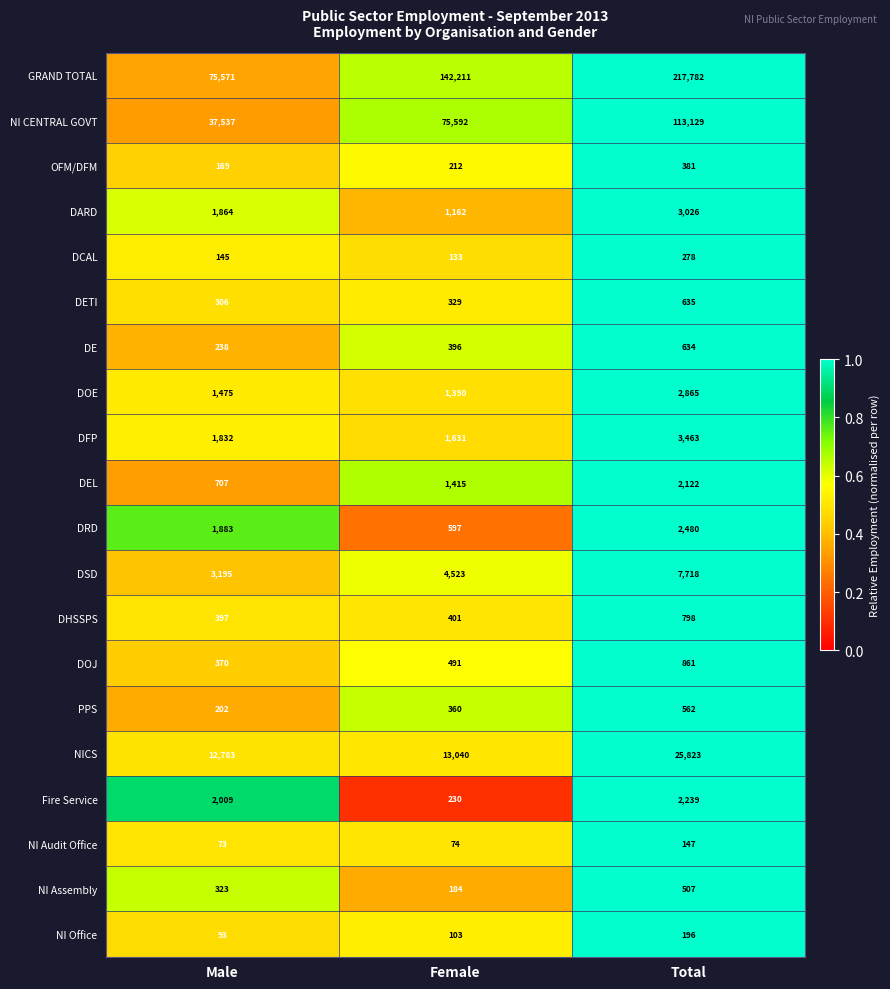

Between Female and Total, which series saw the biggest shift?

GRAND TOTAL